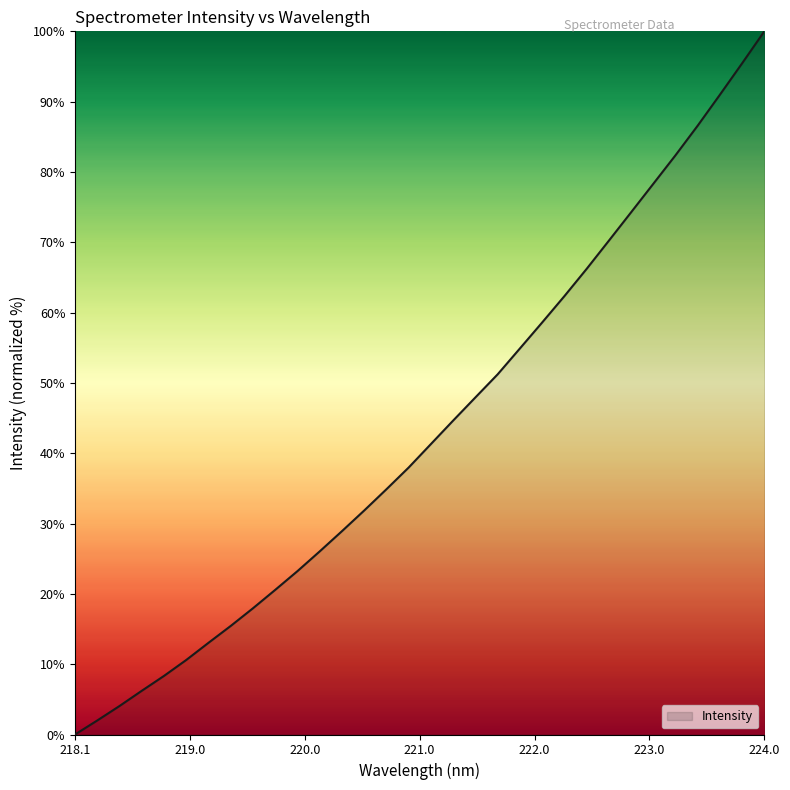

What is the greatest value displayed?

100.0